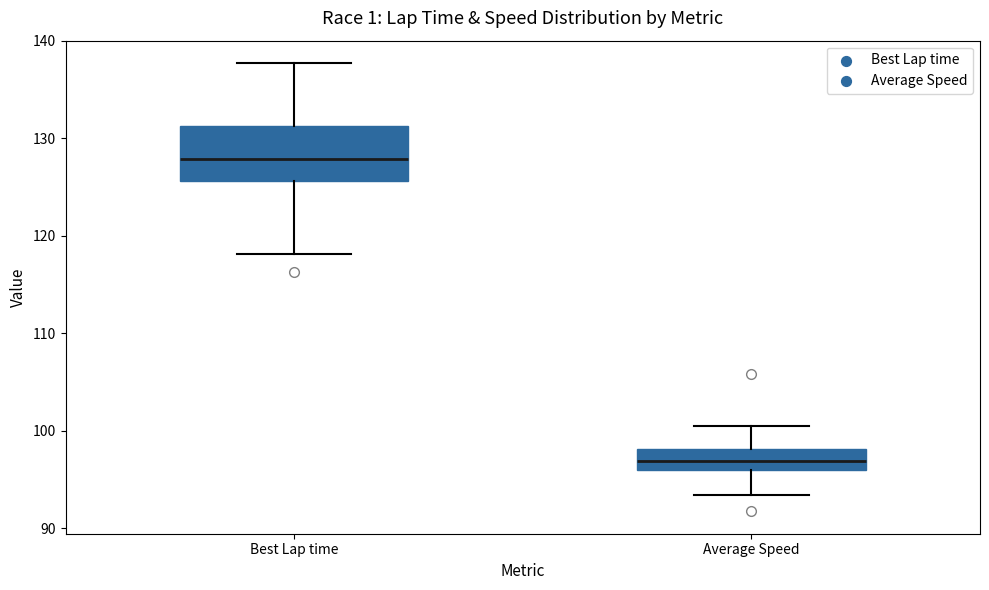

Reading left to right, transcribe this box plot: for each box, give where its median line is, the range the box spans, and where its two whiskers end, as read against the y-axis. The values are not printed on the chart, so give them approximately, as read against the axis.

Best Lap time: median 128, box 126 to 131, whiskers 118 to 138
Average Speed: median 97, box 96 to 98, whiskers 93 to 100